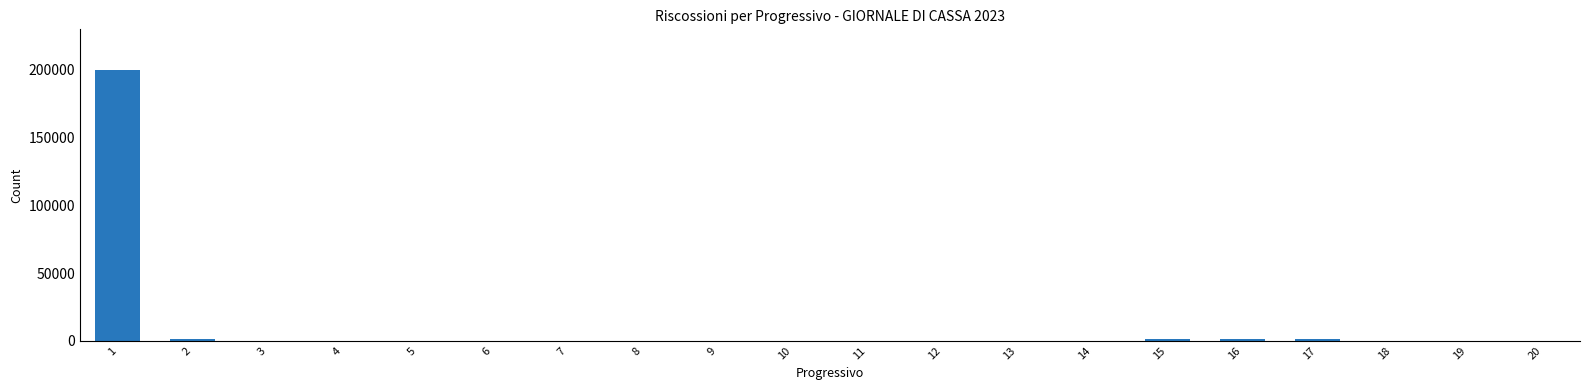

Does the chart contain stacked bars?

No